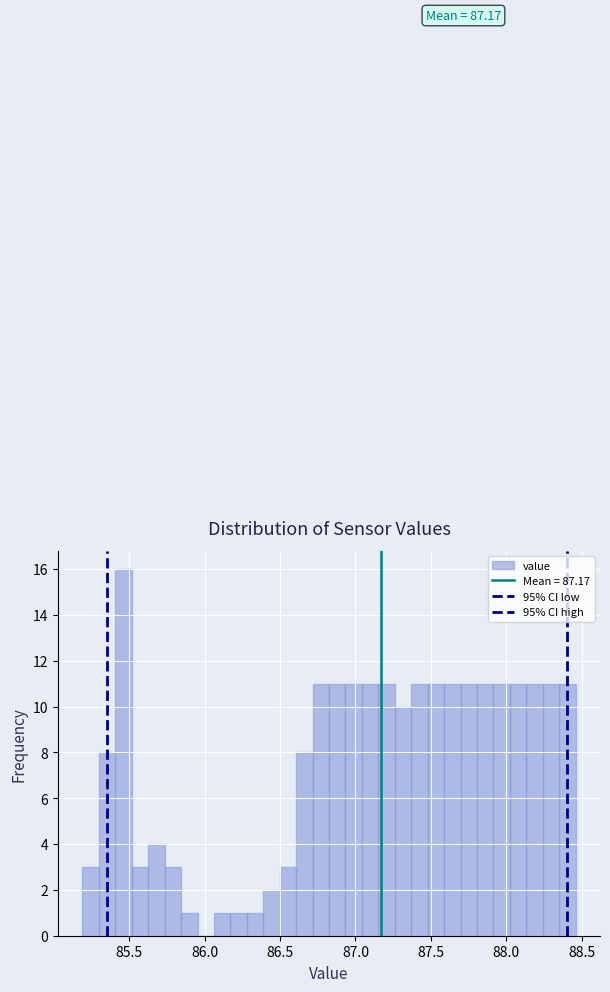

Around what value on the x-axis is the tallest bar? Give the approximate position of its centre, as read against the axis.

85.45